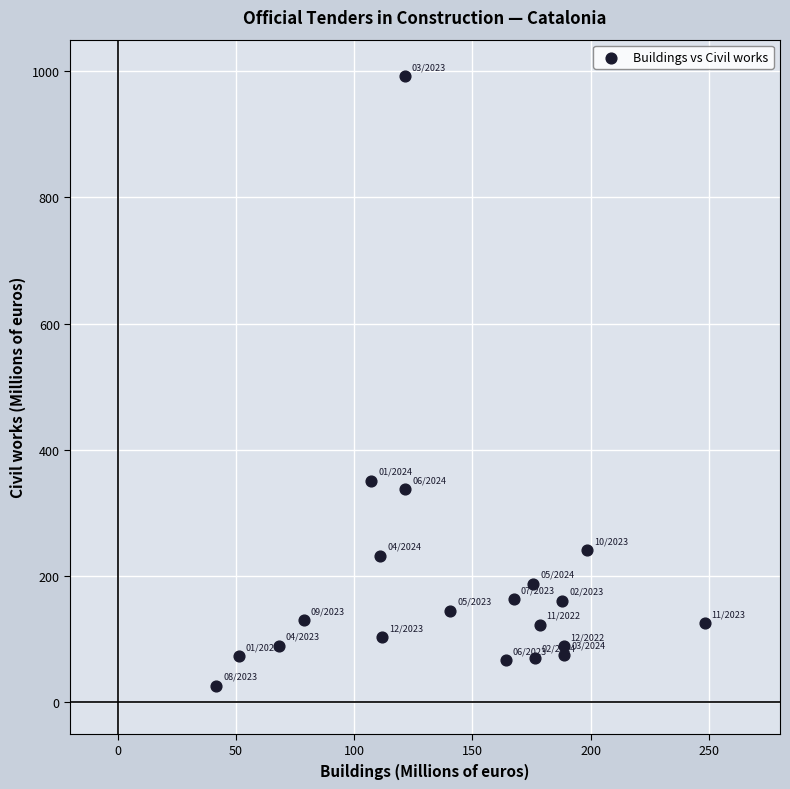

What Y value in the scatter plot is closest to 509?

350.9